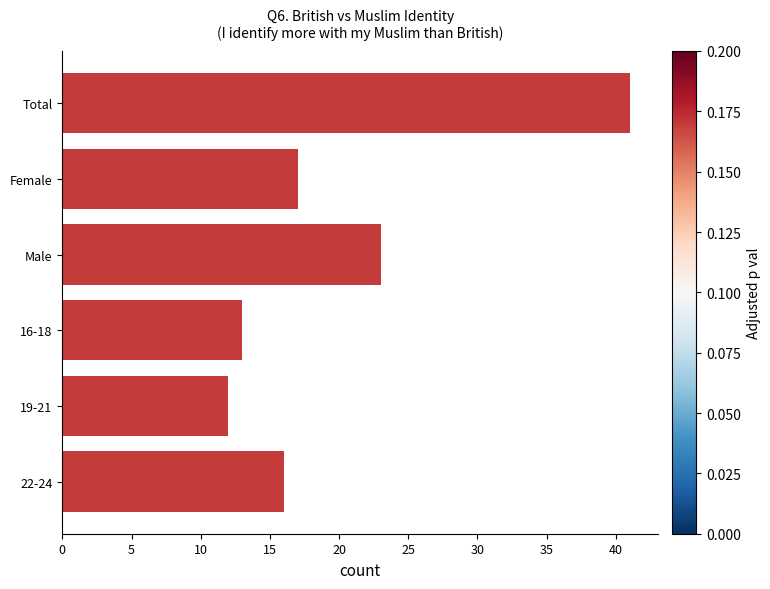

What is the sum of all values?

122